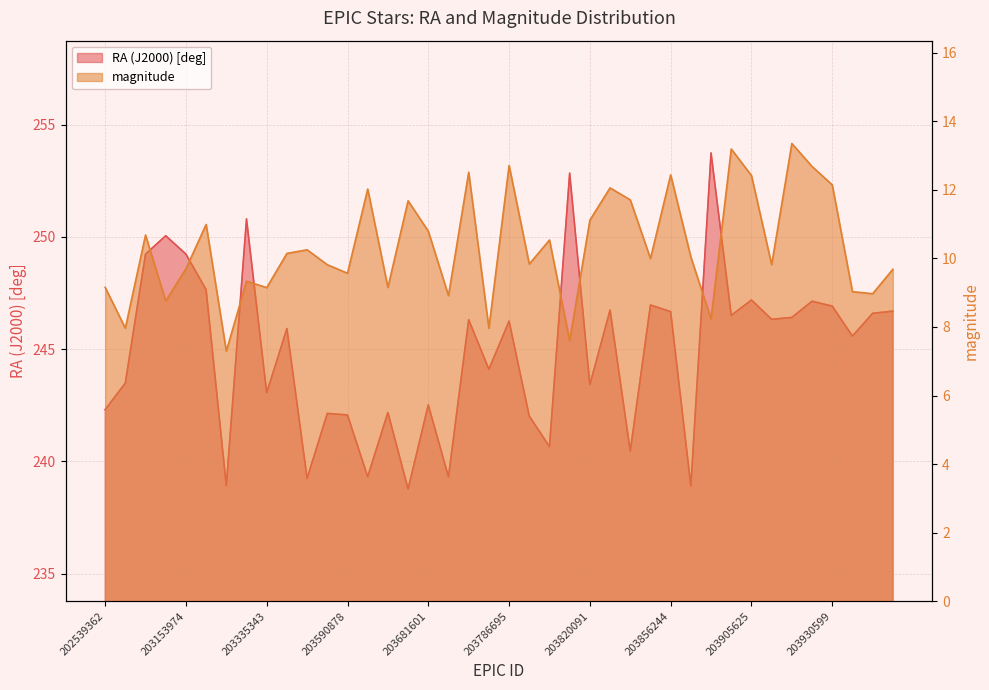

Rank the categories by magnitude value from highest to lowest.

203912674, 203899767, 203786695, 203927902, 203712588, 203856244, 203905625, 203930599, 203833873, 203628765, 203834337, 203667805, 203820091, 203158584, 203681601, 202882736, 203806725, 203570322, 203536084, 203870025, 203853992, 203788687, 203911473, 203576375, 203153974, 203969721, 203590878, 203260402, 202539362, 203660895, 203335343, 203931628, 203934728, 203696502, 202889190, 203896658, 202818196, 203771564, 203813813, 203251302